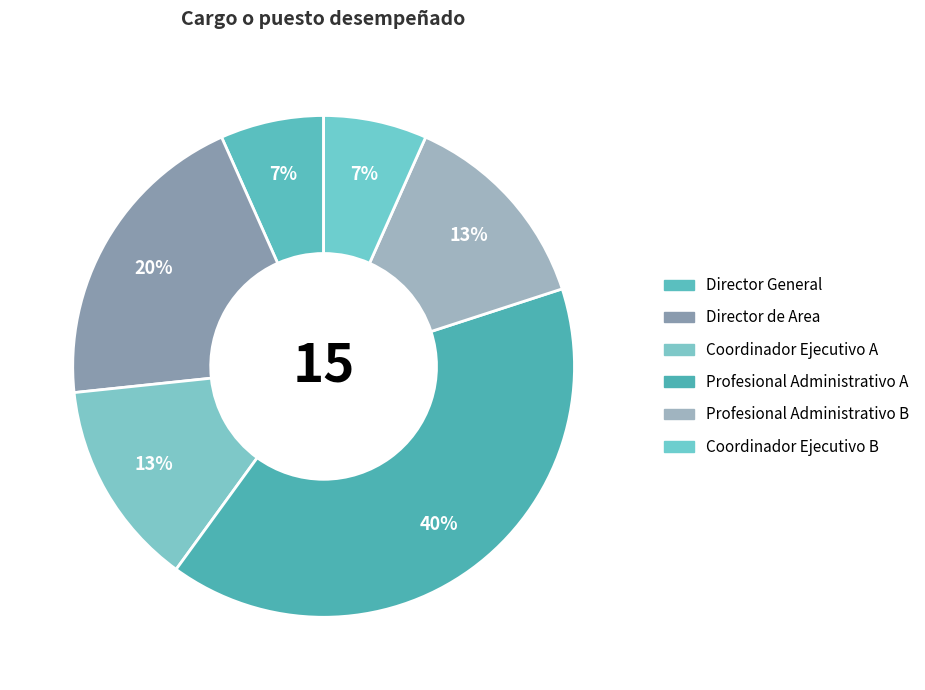

Combined, what portion of the pie is Coordinador Ejecutivo B and Director General?

13.3%